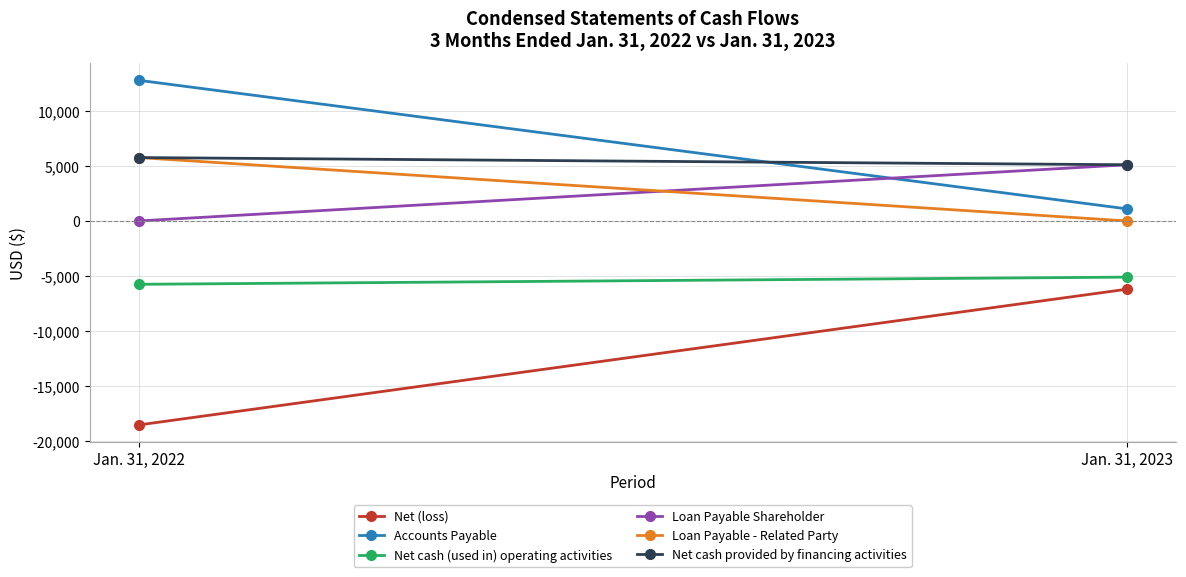

Which category has the lowest value across all series?

Jan. 31, 2022